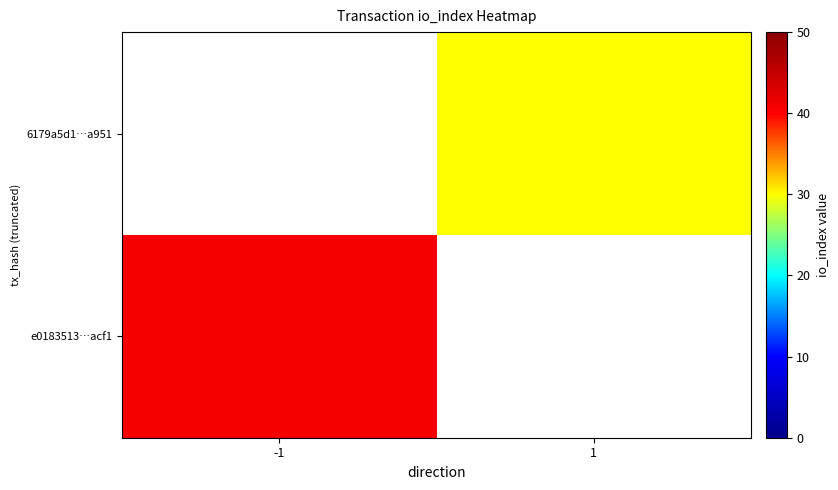

Rank the series by their average value, from highest to lowest.

e0183513…acf1, 6179a5d1…a951